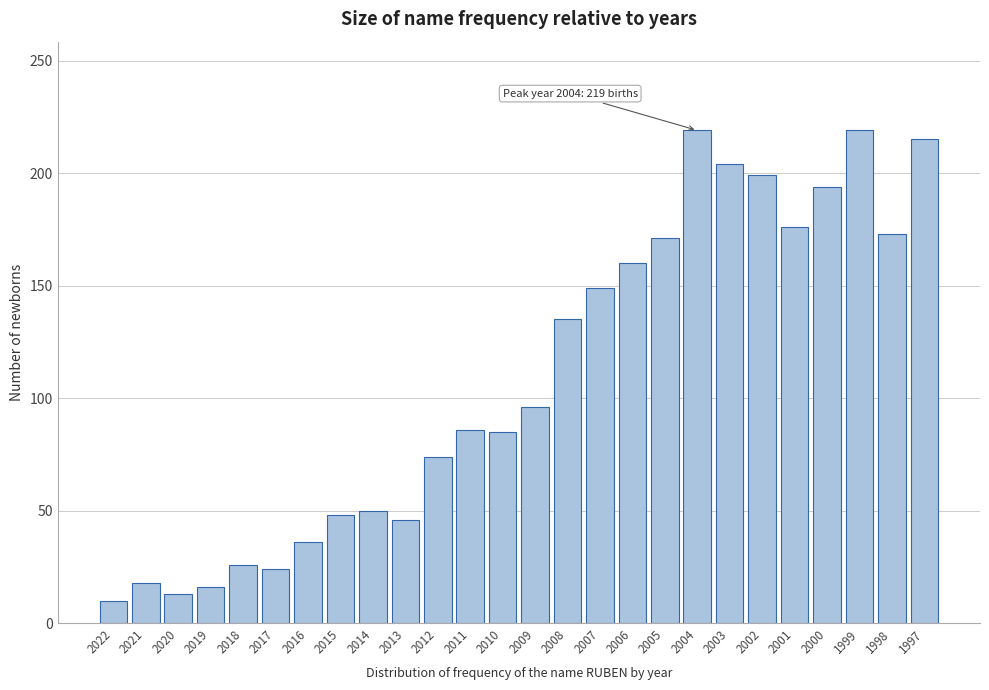

The chart shows a value of 16 at 2019. True or false?

True